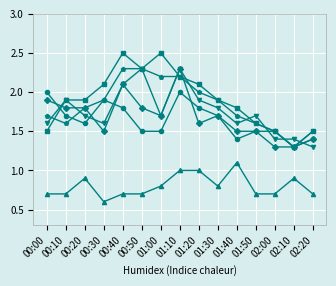

Which label corresponds to the smallest value in the chart?

00:30